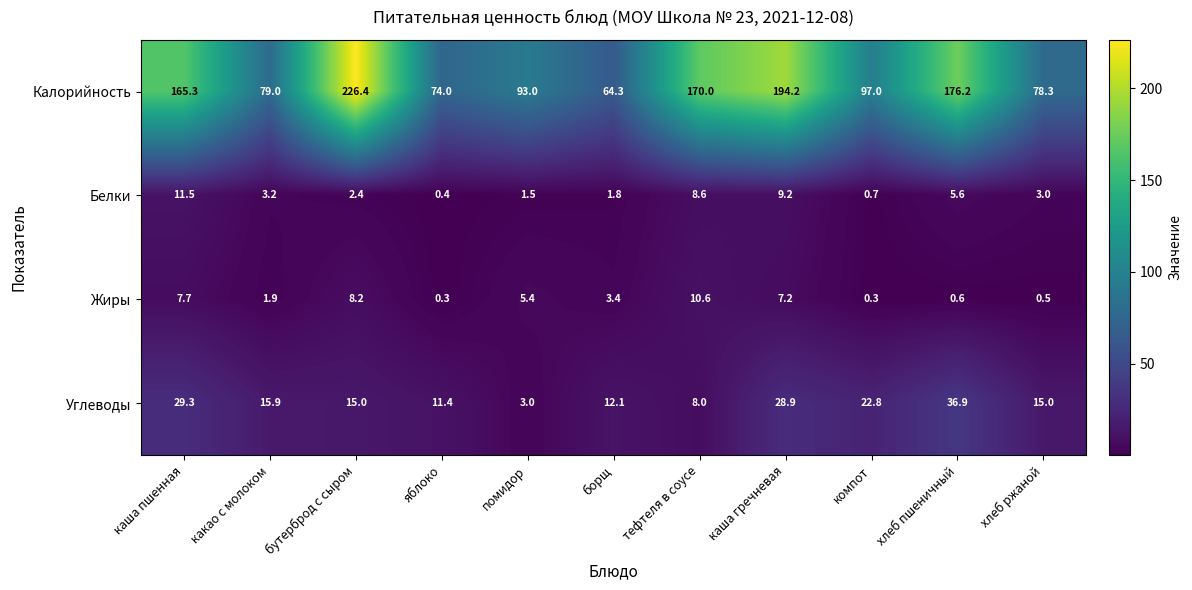

What is the difference between the Калорийность values at какао с молоком and каша пшенная?

86.3